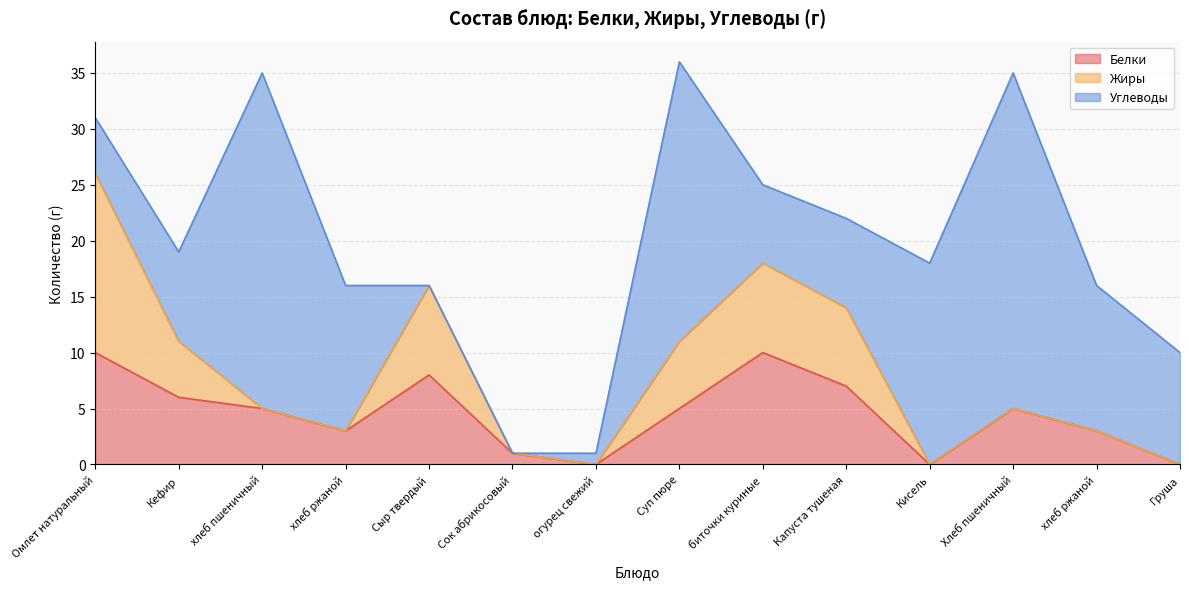

How many intersections are there between Белки and Углеводы?

5